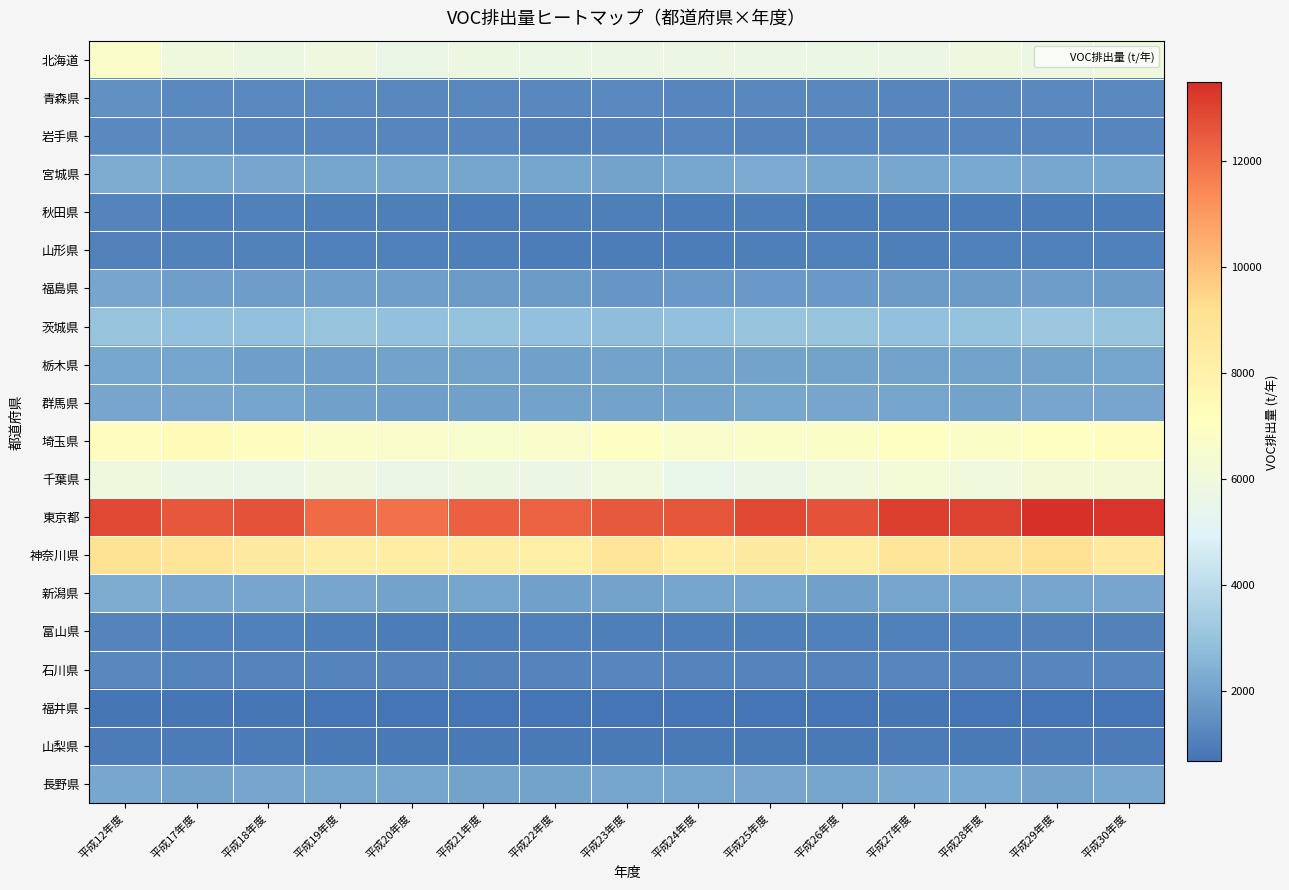

Reading left to right, list all the values displayed in this chart.

北海道: 平成12年度=6696.1	平成17年度=5931.6	平成18年度=5791.0	平成19年度=5854.8	平成20年度=5624.7	平成21年度=5782.8	平成22年度=5707.1	平成23年度=5736.4	平成24年度=5749.9	平成25年度=5751.6	平成26年度=5685.5	平成27年度=5731.9	平成28年度=5845.1	平成29年度=5763.3	平成30年度=5942.4
青森県: 平成12年度=1487.2	平成17年度=1282.3	平成18年度=1295.1	平成19年度=1285.1	平成20年度=1255.2	平成21年度=1241.5	平成22年度=1231.9	平成23年度=1287.7	平成24年度=1217.2	平成25年度=1232.2	平成26年度=1245.1	平成27年度=1213.4	平成28年度=1257.0	平成29年度=1277.1	平成30年度=1289.5
岩手県: 平成12年度=1310.4	平成17年度=1344.5	平成18年度=1210.0	平成19年度=1209.7	平成20年度=1183.6	平成21年度=1187.8	平成22年度=1122.0	平成23年度=1170.5	平成24年度=1196.6	平成25年度=1157.4	平成26年度=1192.6	平成27年度=1186.7	平成28年度=1179.3	平成29年度=1197.1	平成30年度=1214.4
宮城県: 平成12年度=2320.2	平成17年度=2167.3	平成18年度=2108.8	平成19年度=2070.7	平成20年度=2027.4	平成21年度=2059.1	平成22年度=2046.6	平成23年度=2021.9	平成24年度=2131.4	平成25年度=2257.1	平成26年度=2156.6	平成27年度=2150.9	平成28年度=2223.7	平成29年度=2155.4	平成30年度=2133.0
秋田県: 平成12年度=1125.4	平成17年度=1021.0	平成18年度=1040.9	平成19年度=985.1	平成20年度=1020.9	平成21年度=952.0	平成22年度=1006.5	平成23年度=1025.0	平成24年度=960.4	平成25年度=986.8	平成26年度=938.1	平成27年度=947.9	平成28年度=944.5	平成29年度=964.9	平成30年度=973.0
山形県: 平成12年度=1113.5	平成17年度=1091.5	平成18年度=1085.6	平成19年度=1032.9	平成20年度=1058.5	平成21年度=1007.1	平成22年度=963.0	平成23年度=970.1	平成24年度=963.9	平成25年度=1014.6	平成26年度=1035.8	平成27年度=988.3	平成28年度=1069.5	平成29年度=1032.9	平成30年度=1043.3
福島県: 平成12年度=2089.2	平成17年度=1877.4	平成18年度=1827.0	平成19年度=1889.0	平成20年度=1896.9	平成21年度=1815.3	平成22年度=1808.9	平成23年度=1656.1	平成24年度=1727.7	平成25年度=1766.1	平成26年度=1729.4	平成27年度=1812.1	平成28年度=1791.9	平成29年度=1850.9	平成30年度=1820.6
茨城県: 平成12年度=3023.8	平成17年度=2891.5	平成18年度=2912.1	平成19年度=2978.6	平成20年度=2880.2	平成21年度=2970.1	平成22年度=2918.8	平成23年度=2801.8	平成24年度=2923.3	平成25年度=3063.1	平成26年度=2977.4	平成27年度=2920.8	平成28年度=2946.0	平成29年度=3128.5	平成30年度=3001.4
栃木県: 平成12年度=2147.9	平成17年度=2033.6	平成18年度=1915.1	平成19年度=1920.4	平成20年度=2008.3	平成21年度=2022.8	平成22年度=1933.6	平成23年度=1980.4	平成24年度=2004.7	平成25年度=1980.2	平成26年度=2010.8	平成27年度=2013.4	平成28年度=2003.3	平成29年度=2014.9	平成30年度=2046.3
群馬県: 平成12年度=2102.8	平成17年度=2111.5	平成18年度=2057.2	平成19年度=1937.4	平成20年度=1918.1	平成21年度=1972.1	平成22年度=2023.9	平成23年度=2016.9	平成24年度=1984.7	平成25年度=2130.5	平成26年度=2125.6	平成27年度=2054.1	平成28年度=1981.2	平成29年度=2112.1	平成30年度=2087.6
埼玉県: 平成12年度=7169.8	平成17年度=7359.7	平成18年度=7164.5	平成19年度=6736.8	平成20年度=6658.7	平成21年度=6536.6	平成22年度=6661.8	平成23年度=6912.5	平成24年度=6664.7	平成25年度=6754.9	平成26年度=6803.8	平成27年度=6975.8	平成28年度=6816.3	平成29年度=6936.0	平成30年度=7137.9
千葉県: 平成12年度=5958.9	平成17年度=5717.2	平成18年度=5631.2	平成19年度=5857.4	平成20年度=5629.3	平成21年度=5800.3	平成22年度=5737.5	平成23年度=6086.4	平成24年度=5524.6	平成25年度=5667.9	平成26年度=6118.7	平成27年度=6182.4	平成28年度=6113.8	平成29年度=6312.4	平成30年度=6294.7
東京都: 平成12年度=12932.8	平成17年度=12570.3	平成18年度=12650.4	平成19年度=12106.7	平成20年度=11962.4	平成21年度=12375.8	平成22年度=12308.2	平成23年度=12489.3	平成24年度=12622.0	平成25年度=12910.8	平成26年度=12641.7	平成27年度=13090.5	平成28年度=13040.7	平成29年度=13485.4	平成30年度=13355.7
神奈川県: 平成12年度=9014.9	平成17年度=8826.7	平成18年度=8482.4	平成19年度=8257.3	平成20年度=8327.0	平成21年度=8277.8	平成22年度=8172.4	平成23年度=8874.5	平成24年度=8304.7	平成25年度=8521.7	平成26年度=8250.2	平成27年度=8859.2	平成28年度=8902.6	平成29年度=9129.1	平成30年度=8544.6
新潟県: 平成12年度=2284.1	平成17年度=2124.2	平成18年度=2091.7	平成19年度=2076.8	平成20年度=2005.0	平成21年度=2026.1	平成22年度=1974.5	平成23年度=2013.8	平成24年度=2062.2	平成25年度=2061.3	平成26年度=1967.3	平成27年度=2036.3	平成28年度=2028.4	平成29年度=2069.5	平成30年度=2104.9
富山県: 平成12年度=1136.8	平成17年度=1070.1	平成18年度=1040.7	平成19年度=1009.4	平成20年度=953.0	平成21年度=984.1	平成22年度=1027.8	平成23年度=1023.4	平成24年度=1015.1	平成25年度=1025.1	平成26年度=1045.9	平成27年度=1026.5	平成28年度=1031.4	平成29年度=1106.1	平成30年度=1090.5
石川県: 平成12年度=1230.0	平成17年度=1173.2	平成18年度=1147.4	平成19年度=1154.5	平成20年度=1133.5	平成21年度=1116.9	平成22年度=1128.4	平成23年度=1184.6	平成24年度=1129.2	平成25年度=1139.5	平成26年度=1165.7	平成27年度=1191.3	平成28年度=1173.8	平成29年度=1199.0	平成30年度=1207.0
福井県: 平成12年度=770.6	平成17年度=743.2	平成18年度=745.0	平成19年度=707.9	平成20年度=721.3	平成21年度=699.9	平成22年度=704.6	平成23年度=699.9	平成24年度=707.0	平成25年度=674.9	平成26年度=695.4	平成27年度=732.4	平成28年度=703.4	平成29年度=722.1	平成30年度=716.5
山梨県: 平成12年度=893.3	平成17年度=883.7	平成18年度=906.0	平成19年度=848.7	平成20年度=839.0	平成21年度=832.9	平成22年度=827.3	平成23年度=872.8	平成24年度=855.8	平成25年度=853.0	平成26年度=857.6	平成27年度=904.1	平成28年度=872.7	平成29年度=875.6	平成30年度=890.2
長野県: 平成12年度=2166.2	平成17年度=2024.1	平成18年度=2126.0	平成19年度=2045.7	平成20年度=2043.2	平成21年度=2021.2	平成22年度=2015.6	平成23年度=2041.6	平成24年度=2070.6	平成25年度=2085.9	平成26年度=2043.9	平成27年度=2202.4	平成28年度=2180.1	平成29年度=1976.6	平成30年度=2144.9